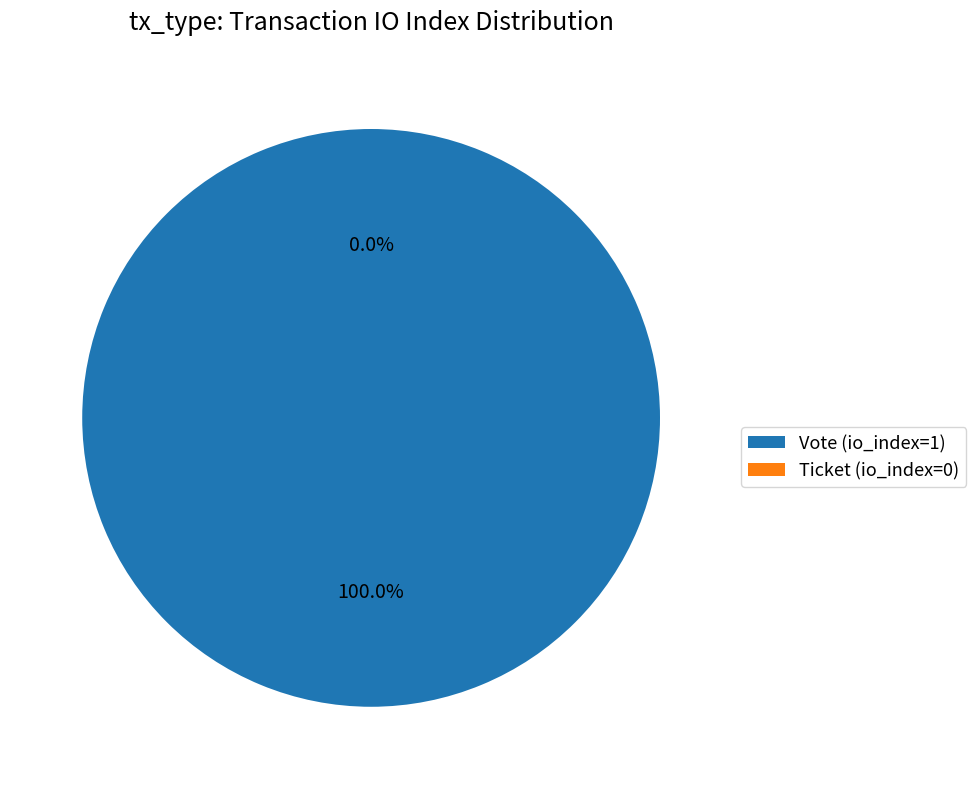

Between Vote (io_index=1) and Ticket (io_index=0), which is larger?

Vote (io_index=1)